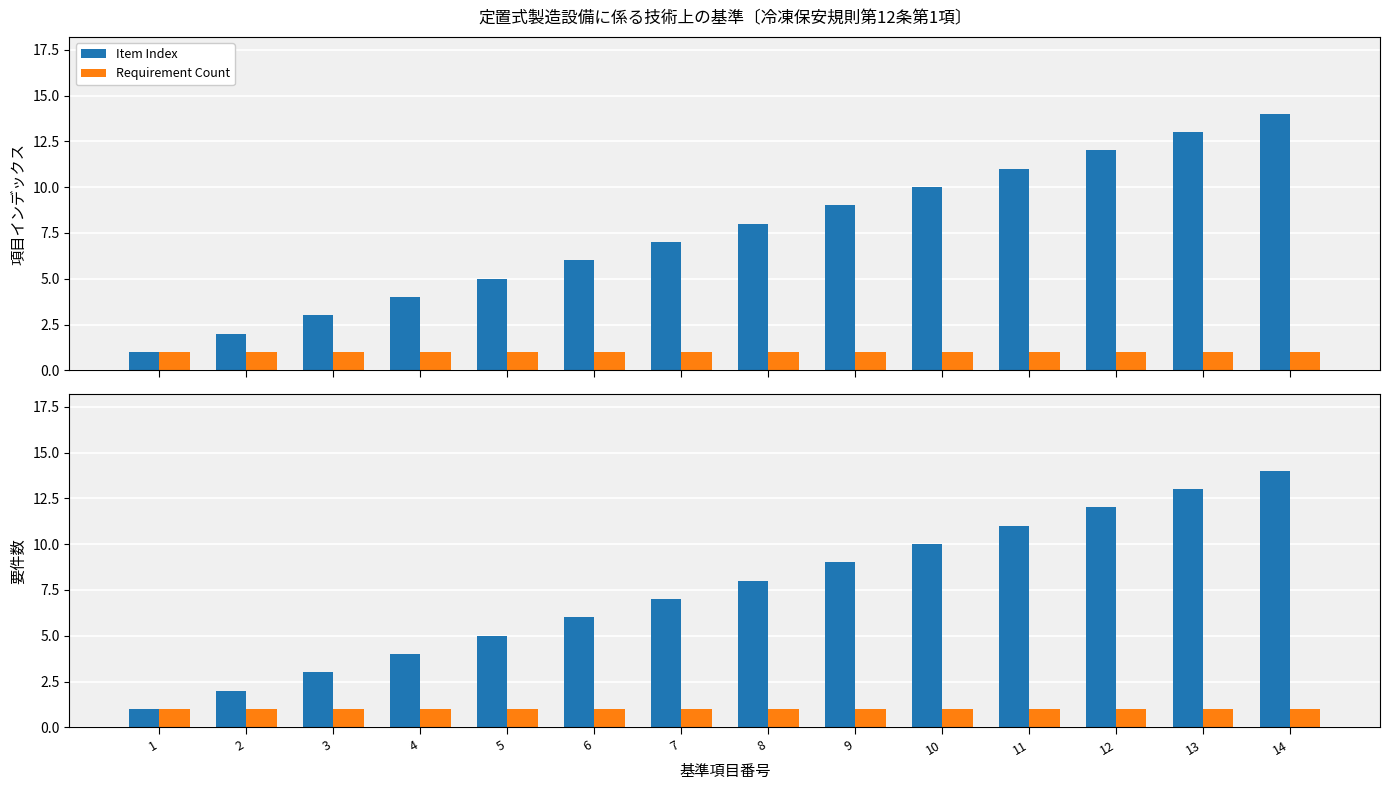

How many bars are there in each group?

2